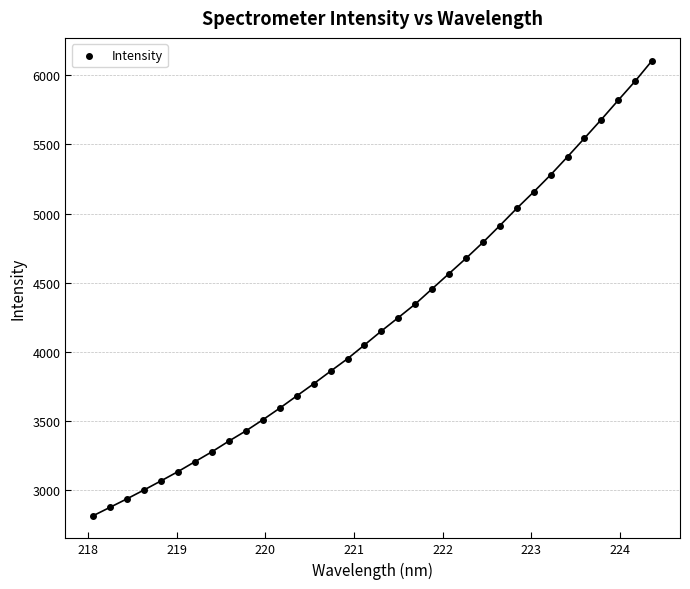

What is the range of X values (max minus min)?

6.3